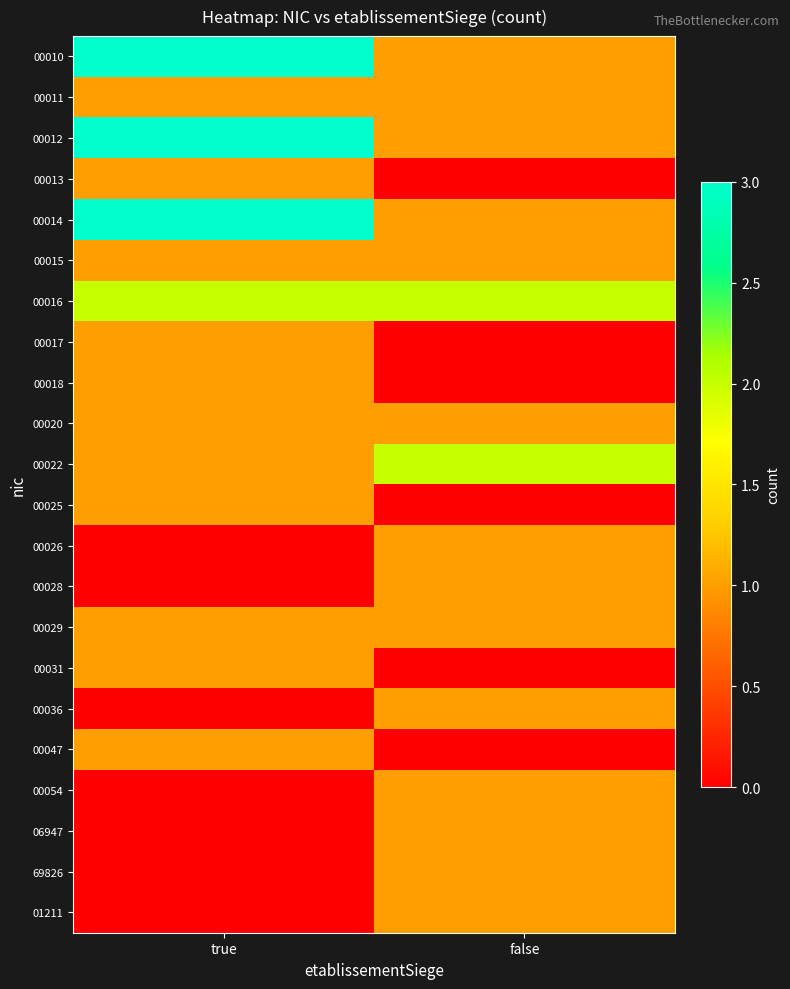

Reading left to right, what are all the values shown in this chart?

00010: true=3	false=1
00011: true=1	false=1
00012: true=3	false=1
00013: true=1	false=0
00014: true=3	false=1
00015: true=1	false=1
00016: true=2	false=2
00017: true=1	false=0
00018: true=1	false=0
00020: true=1	false=1
00022: true=1	false=2
00025: true=1	false=0
00026: true=0	false=1
00028: true=0	false=1
00029: true=1	false=1
00031: true=1	false=0
00036: true=0	false=1
00047: true=1	false=0
00054: true=0	false=1
06947: true=0	false=1
69826: true=0	false=1
01211: true=0	false=1